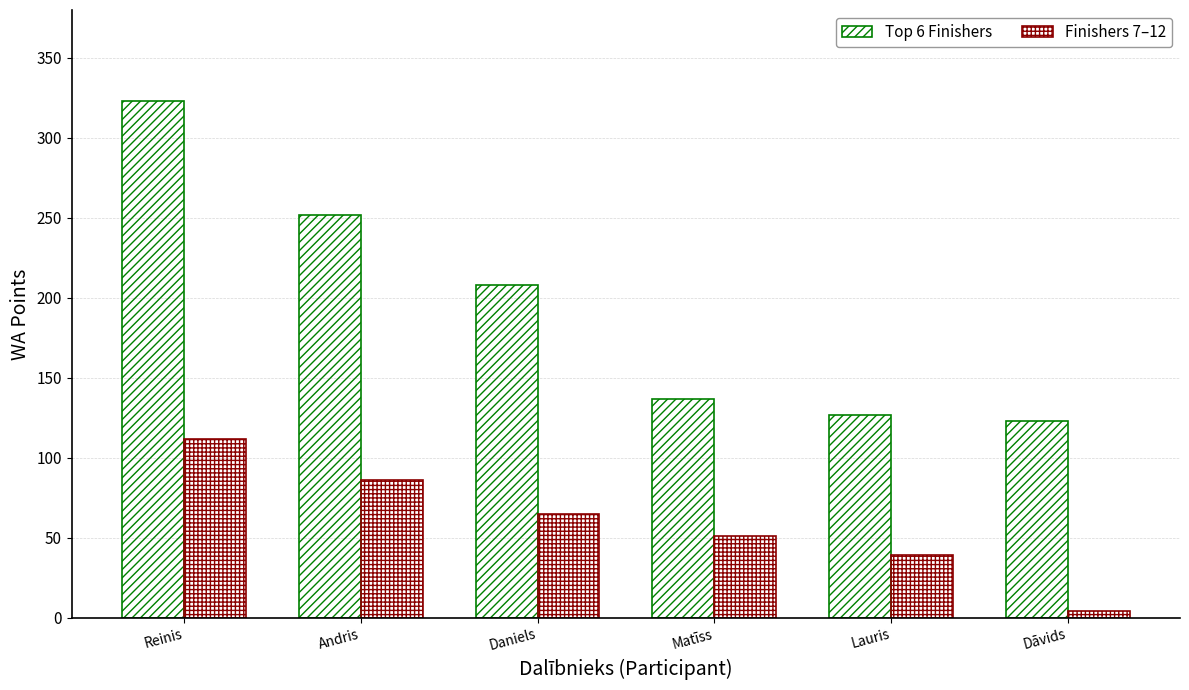

Are the bars horizontal?

No